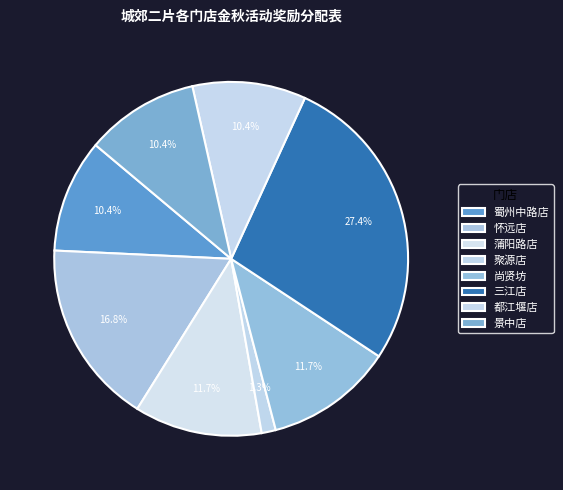

Is there any slice that represents more than half of the pie?

No